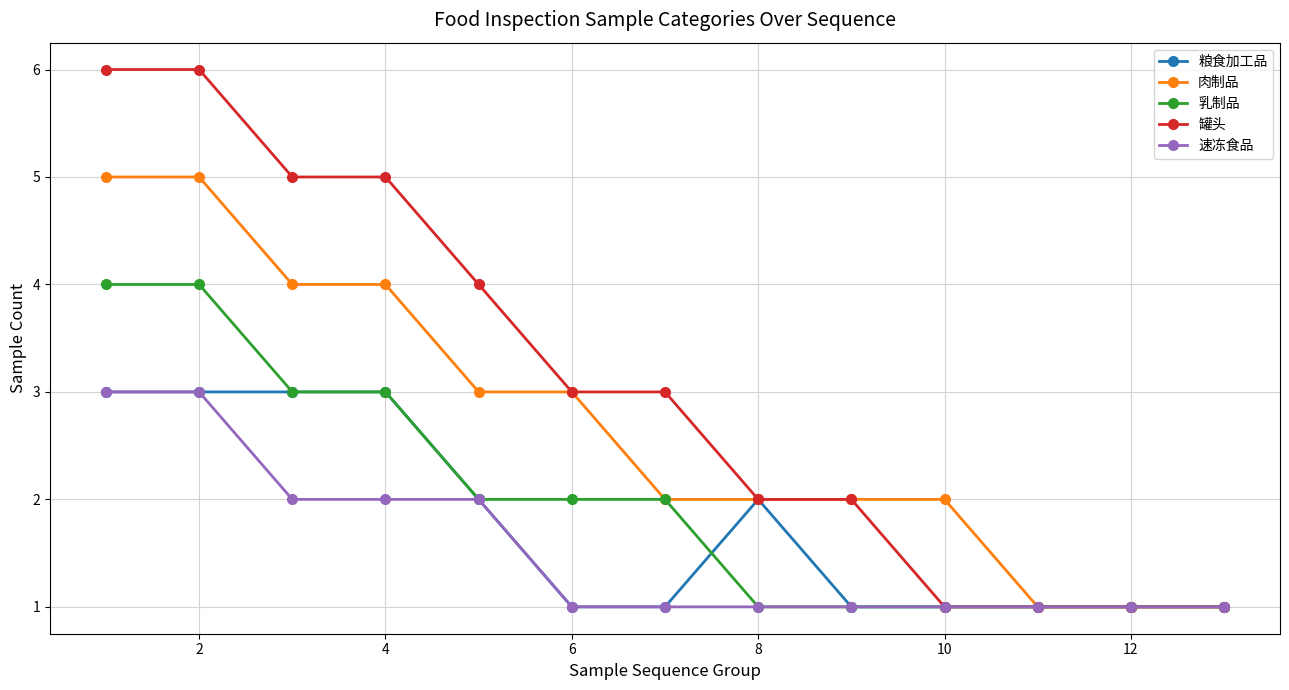

What is the value of the 速冻食品 point at the 8th from the left?

1